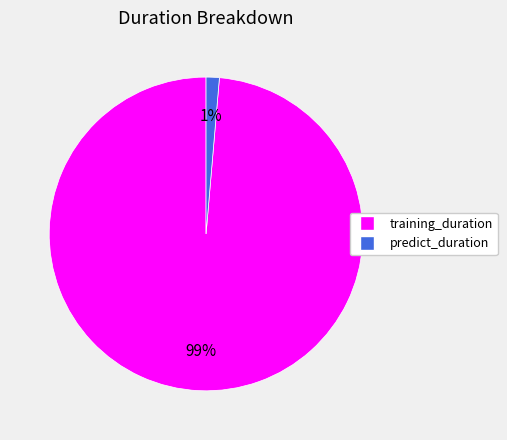

What is the largest slice in the pie chart?

training_duration